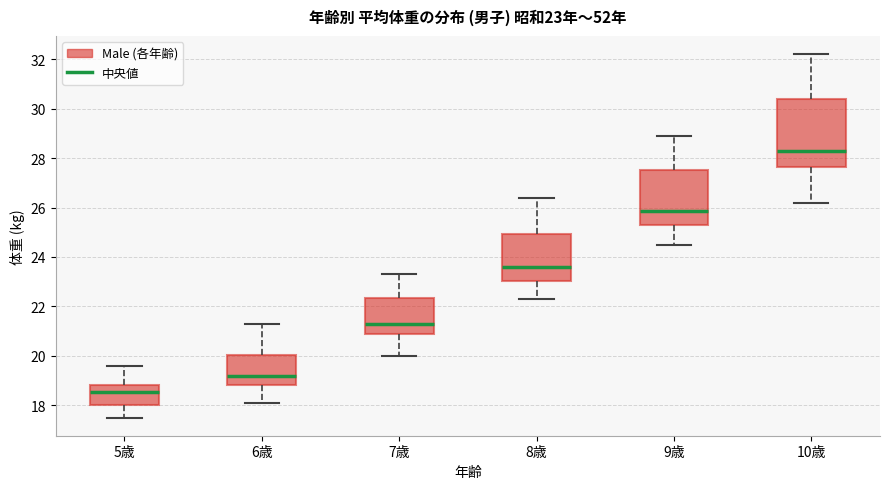

Which box has the lowest median line?

5歳